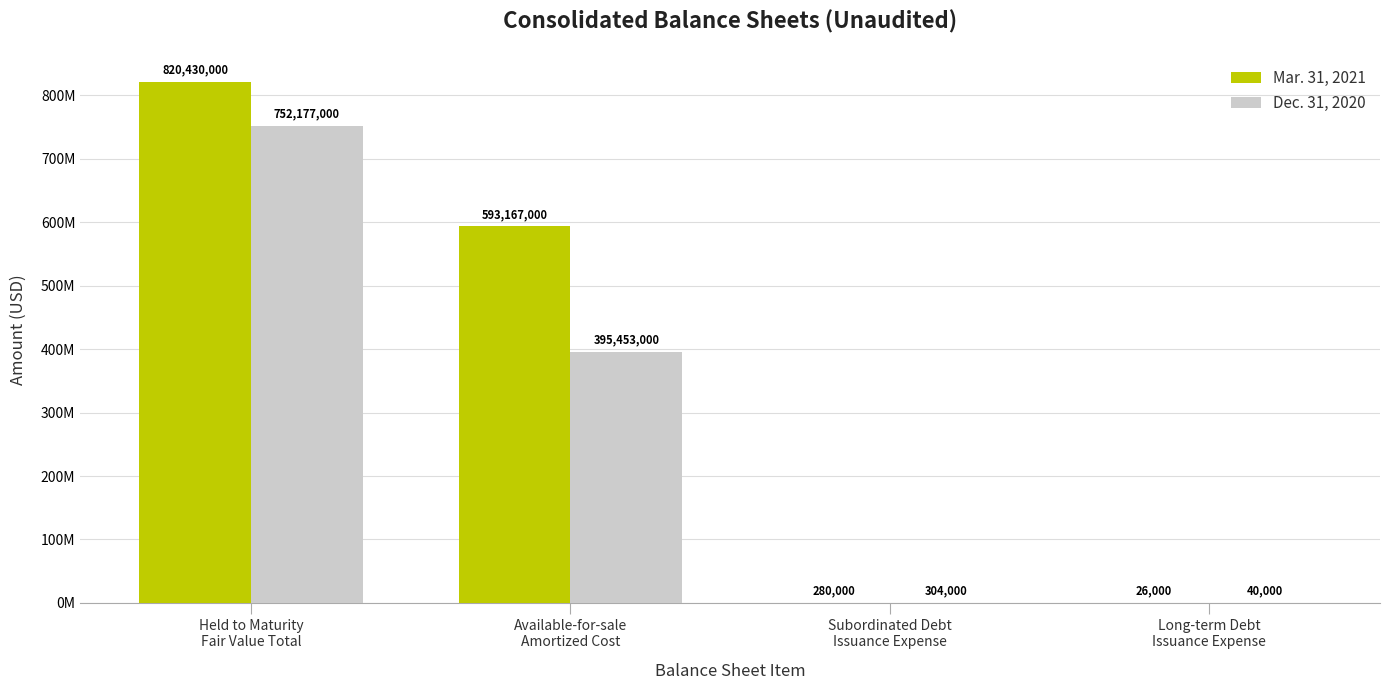

Does the chart contain stacked bars?

No